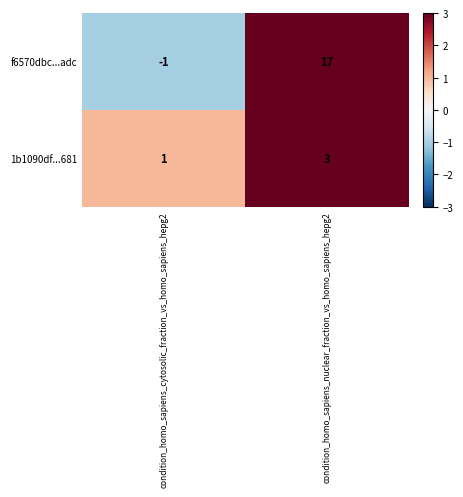

List the series in order of their overall mean, highest first.

f6570dbc...adc, 1b1090df...681